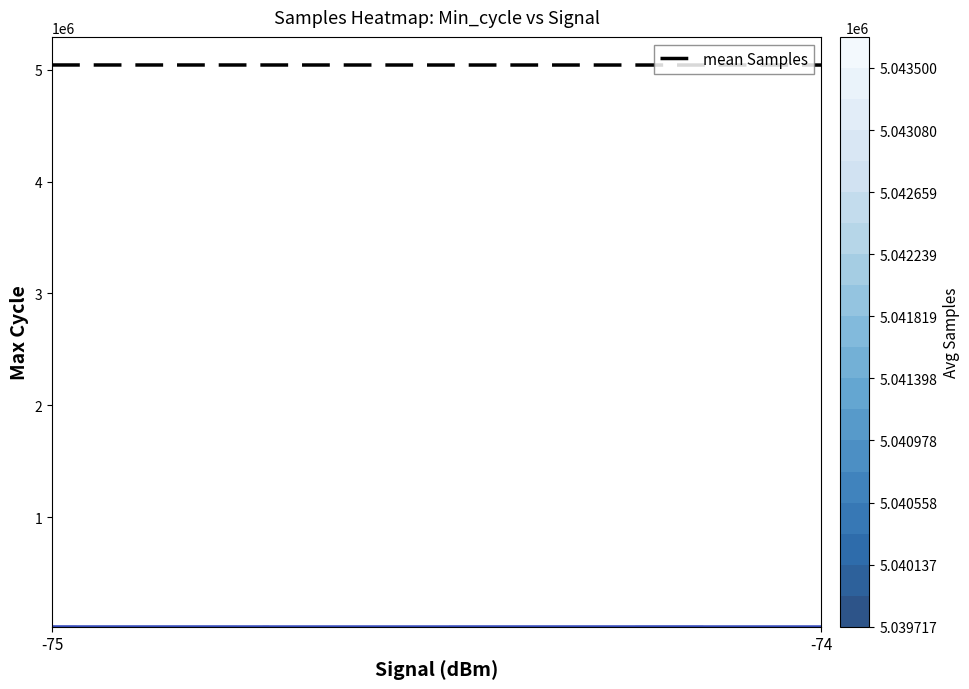

What is the change in value from -75 to -74?

-568.1